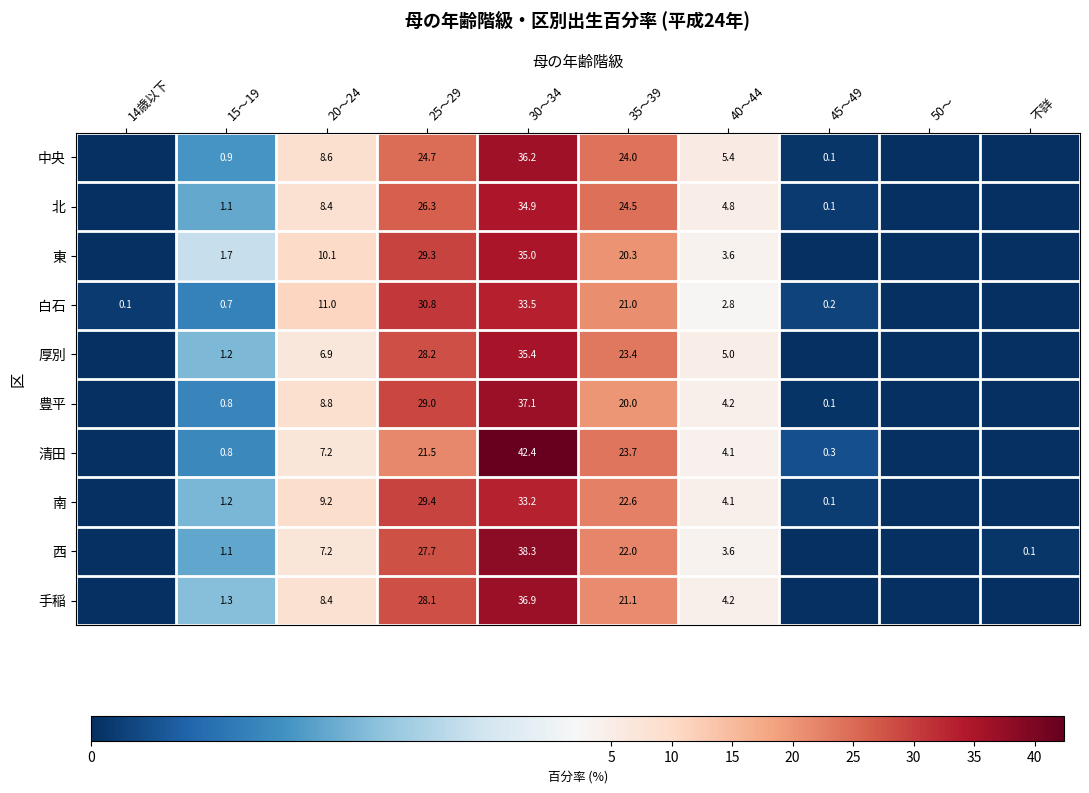

The 白石 series shows 33.5 at 30～34. True or false?

True